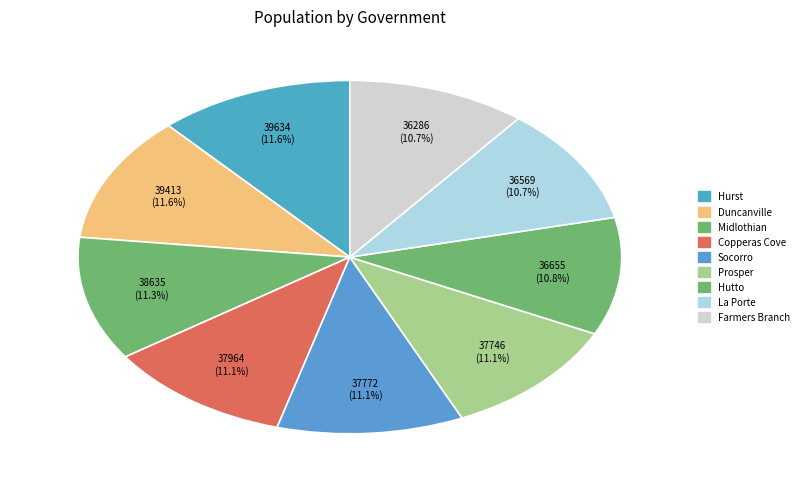

What is the ratio of the value at Farmers Branch to the value at Copperas Cove?

1.0